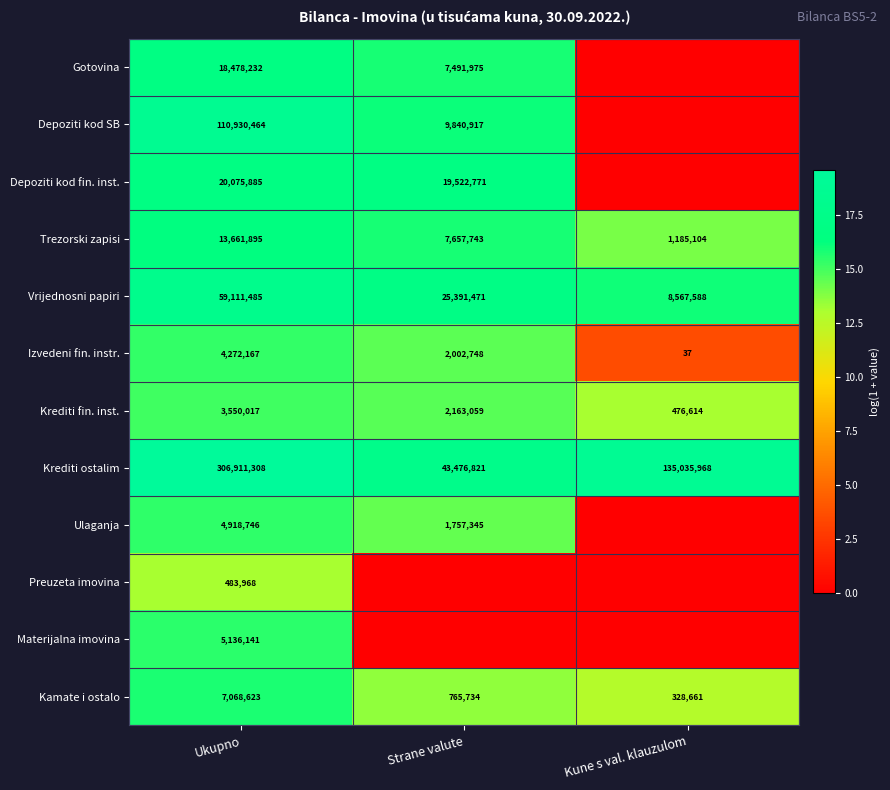

What is the spread (max minus min) of values at Ukupno?

306427340